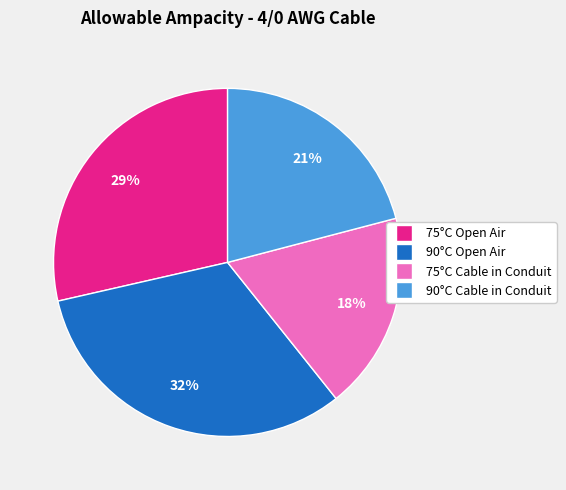

What is the smallest slice in the pie chart?

75°C Cable in Conduit